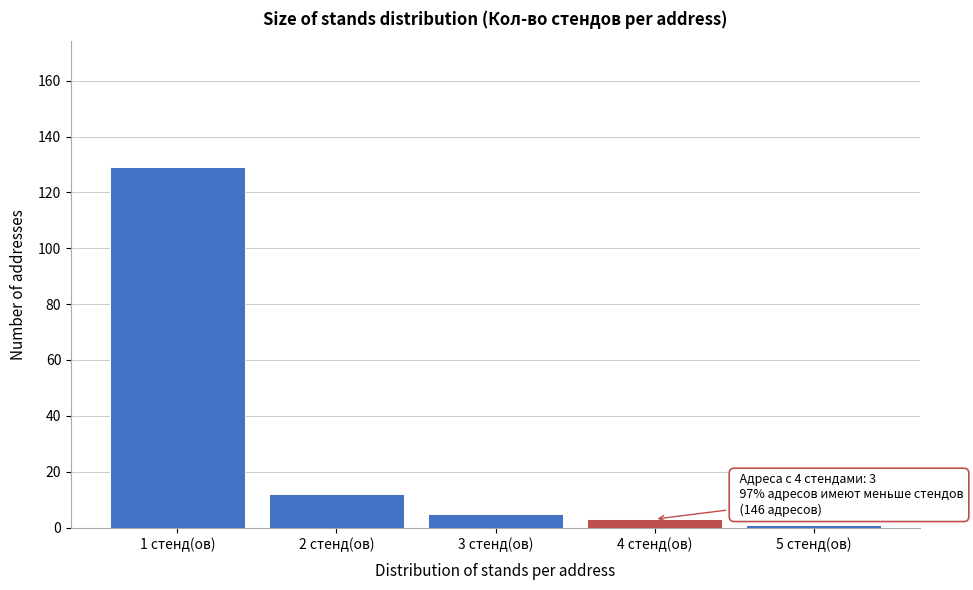

Over which range of the x-axis is the bar tallest?

0.5 to 1.5